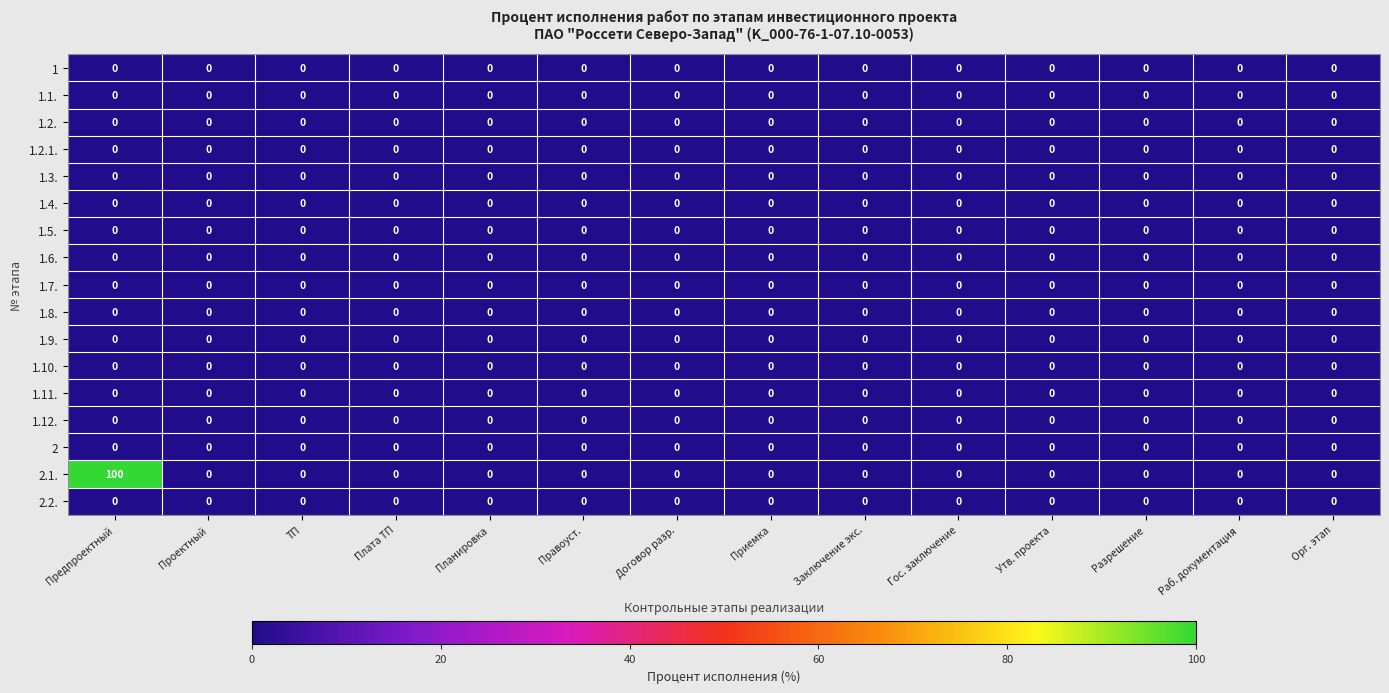

What is the total value across all series at Предпроектный?

100